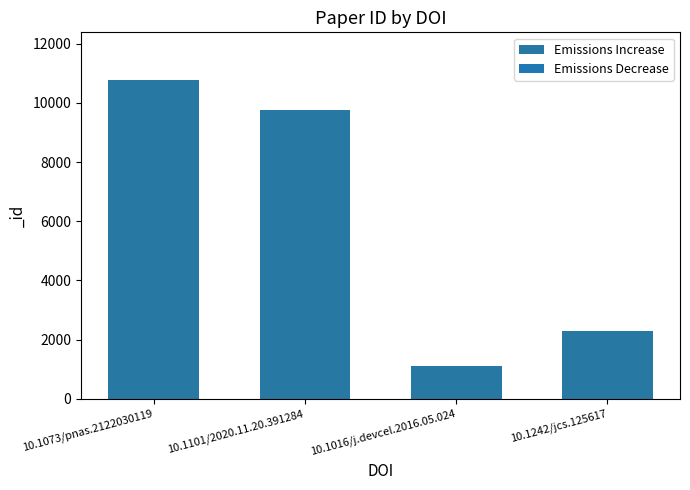

Rank the categories by value from highest to lowest.

10.1073/pnas.2122030119, 10.1101/2020.11.20.391284, 10.1242/jcs.125617, 10.1016/j.devcel.2016.05.024